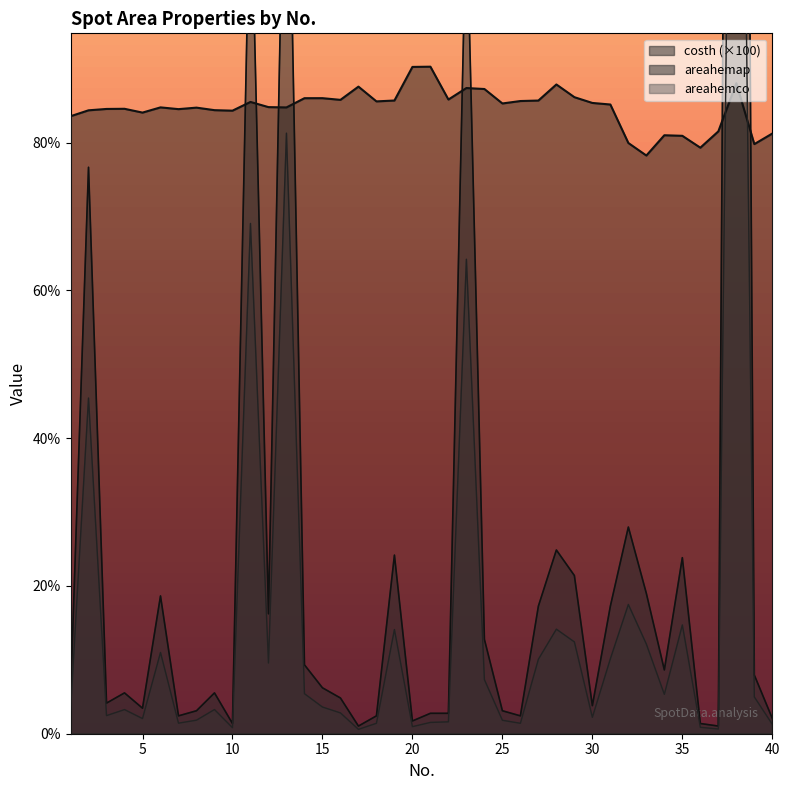

In costh, how many points are lower than both neighbors (excluding endpoints)?

11